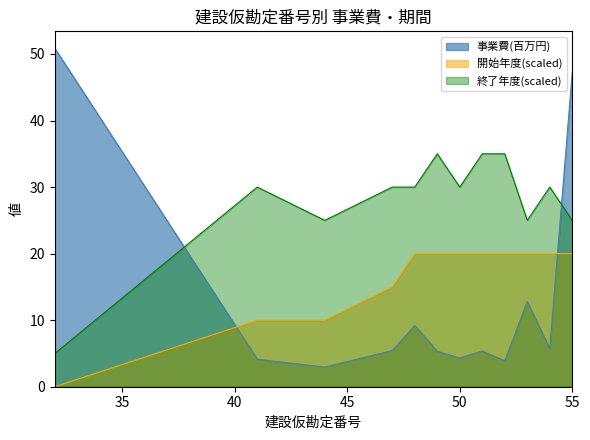

Reading left to right, extract all data points from this chart.

事業費(円): 50.9	4.1	2.9	5.4	9.2	5.3	4.3	5.4	3.9	12.8	5.7	47.2
開始年度: 0.0	10.0	10.0	15.0	20.0	20.0	20.0	20.0	20.0	20.0	20.0	20.0
終了年度: 5.0	30.0	25.0	30.0	30.0	35.0	30.0	35.0	35.0	25.0	30.0	25.0